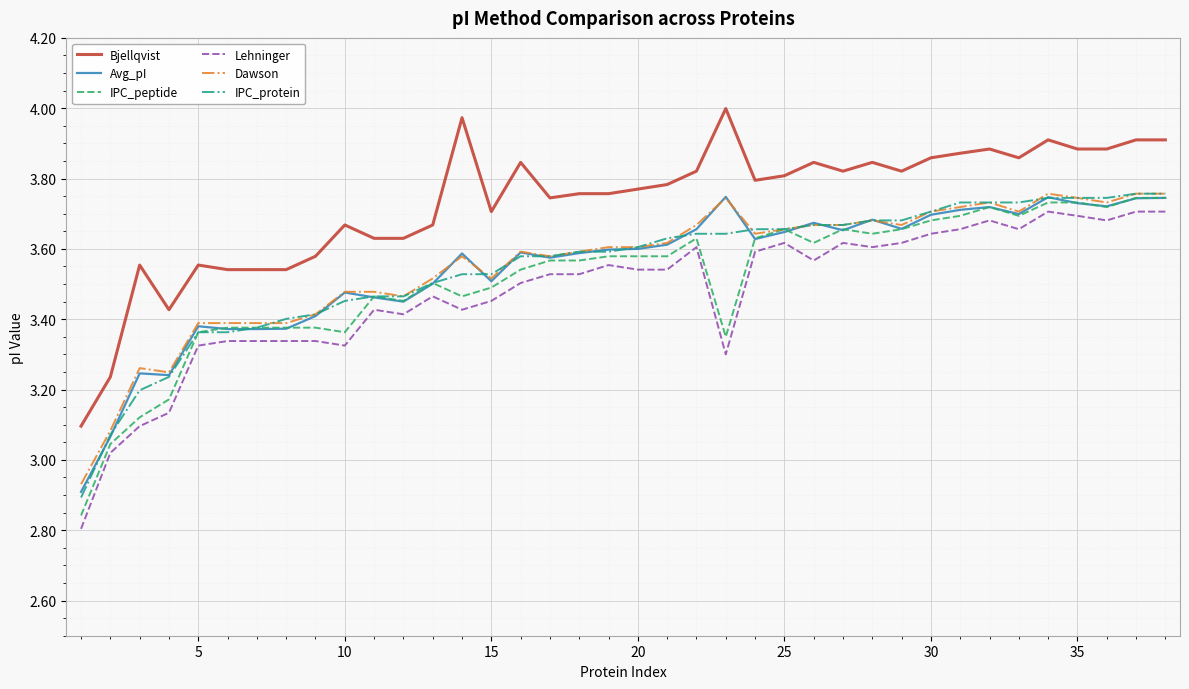

True or false: Avg_pI and Bjellqvist intersect in this chart.

False